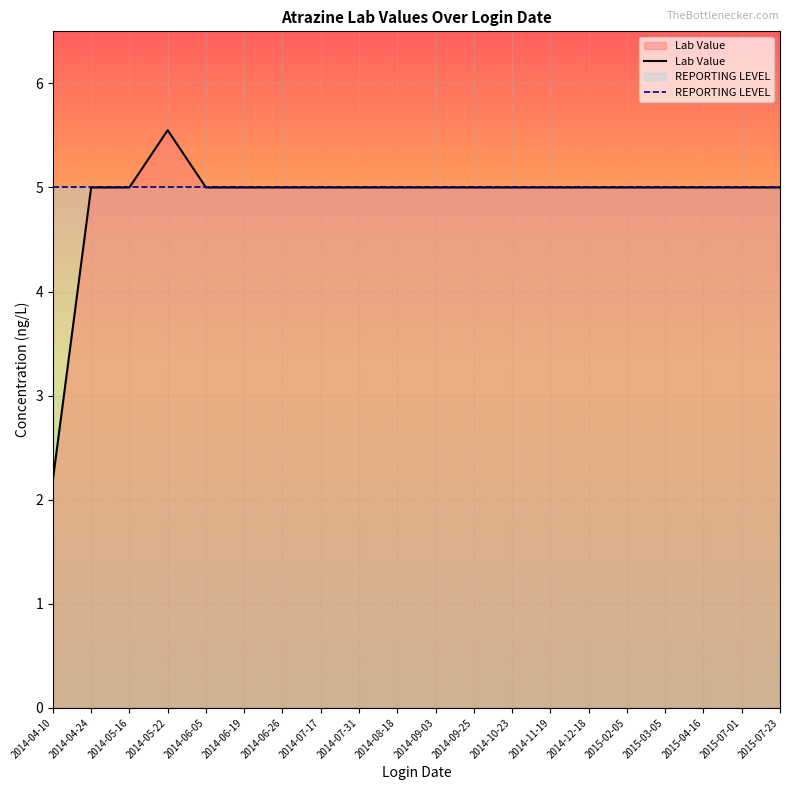

Which series has the largest total across all categories?

REPORTING LEVEL